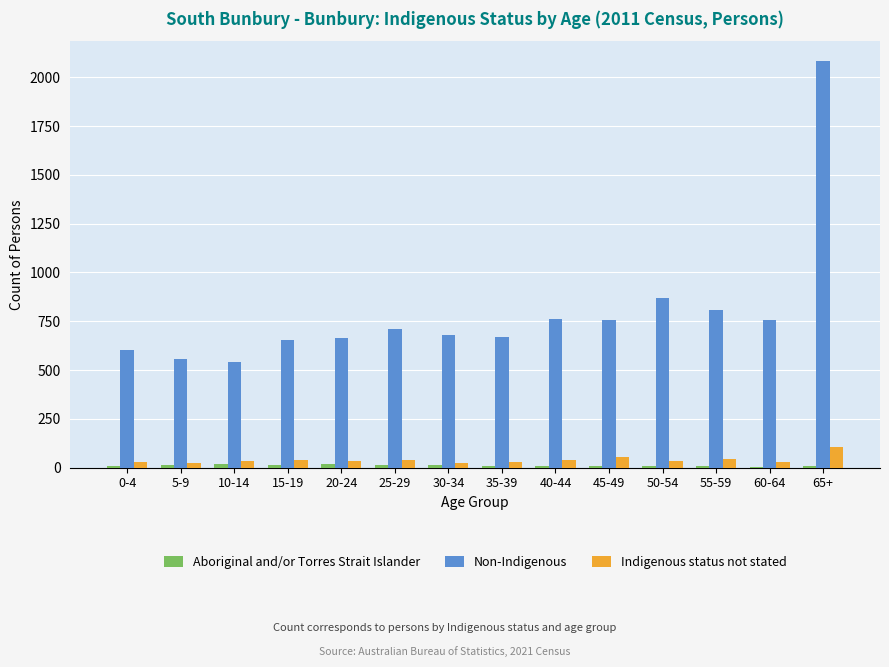

At which category does the chart reach its peak across all series?

65+